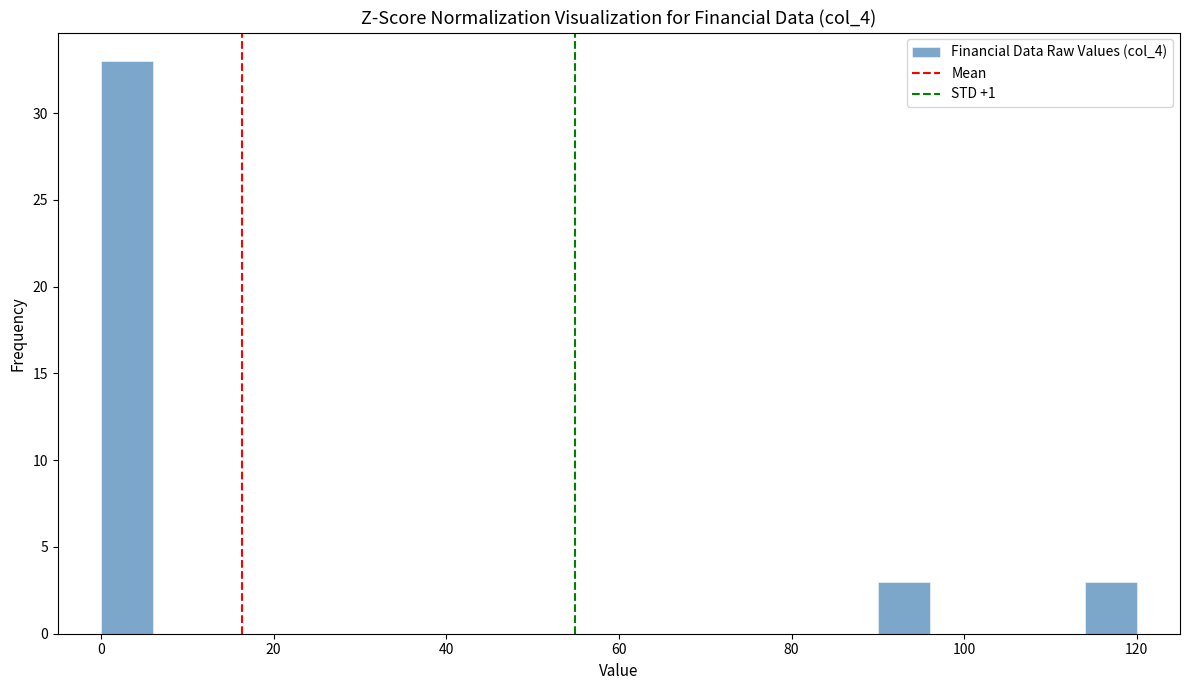

Around what value on the x-axis is the tallest bar? Give the approximate position of its centre, as read against the axis.

4